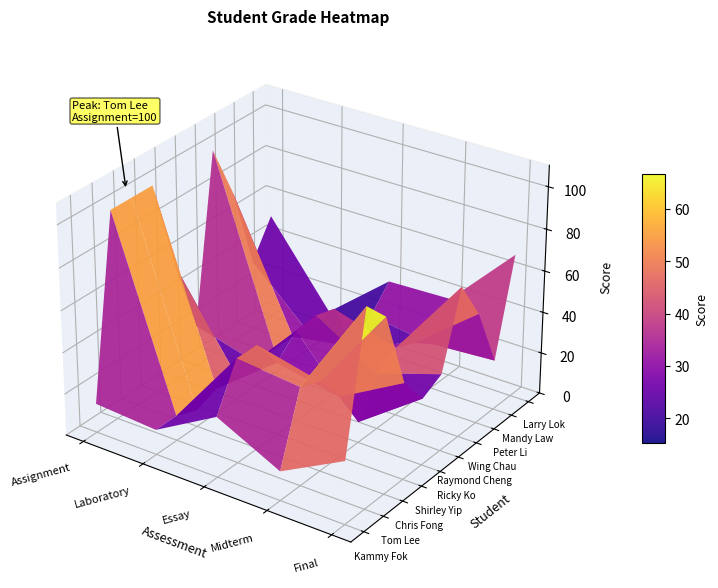

What is the difference between the highest and lowest values at Assignment?

86